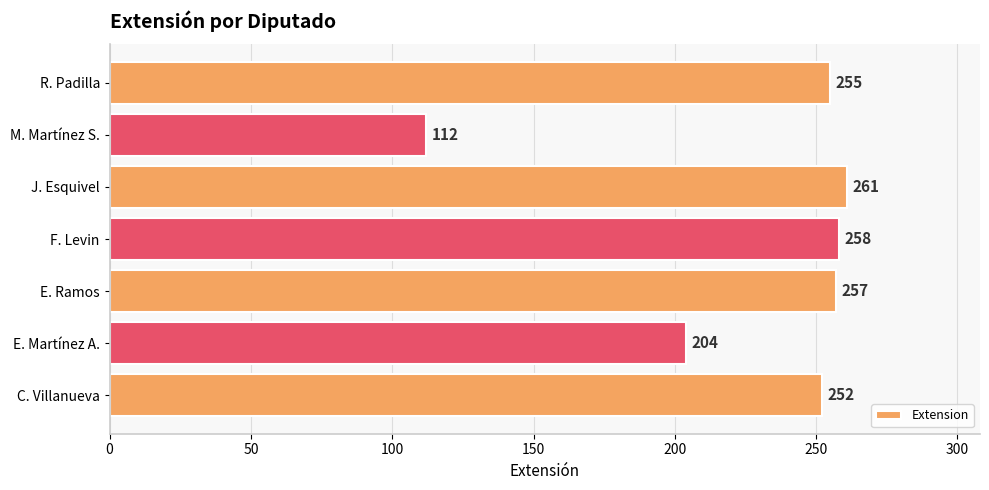

Reading bottom to top, list all the values displayed in this chart.

252	204	257	258	261	112	255